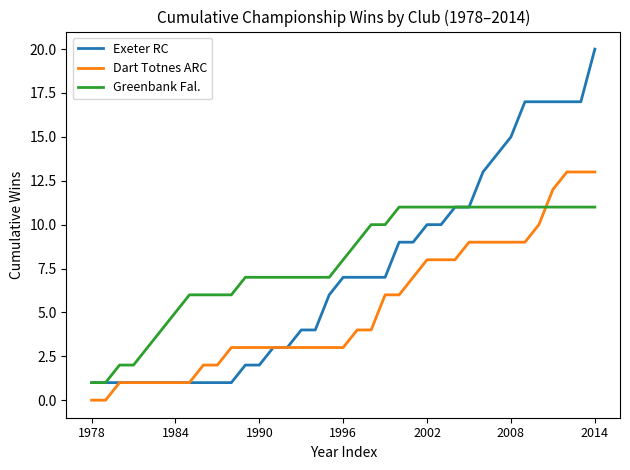

Reading left to right, what are all the values shown in this chart?

Exeter RC: 1	1	1	1	1	1	1	1	1	1	1	2	2	3	3	4	4	6	7	7	7	7	9	9	10	10	11	11	13	14	15	17	17	17	17	17	20
Dart Totnes ARC: 0	0	1	1	1	1	1	1	2	2	3	3	3	3	3	3	3	3	3	4	4	6	6	7	8	8	8	9	9	9	9	9	10	12	13	13	13
Greenbank Fal.: 1	1	2	2	3	4	5	6	6	6	6	7	7	7	7	7	7	7	8	9	10	10	11	11	11	11	11	11	11	11	11	11	11	11	11	11	11